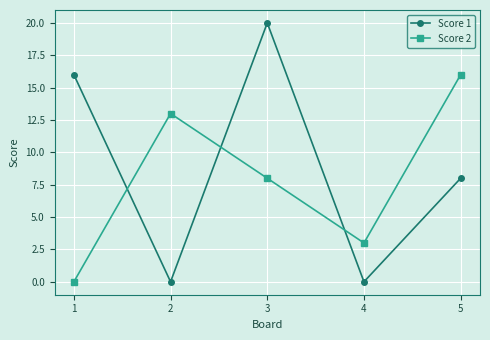

How many lines are shown in the chart?

2